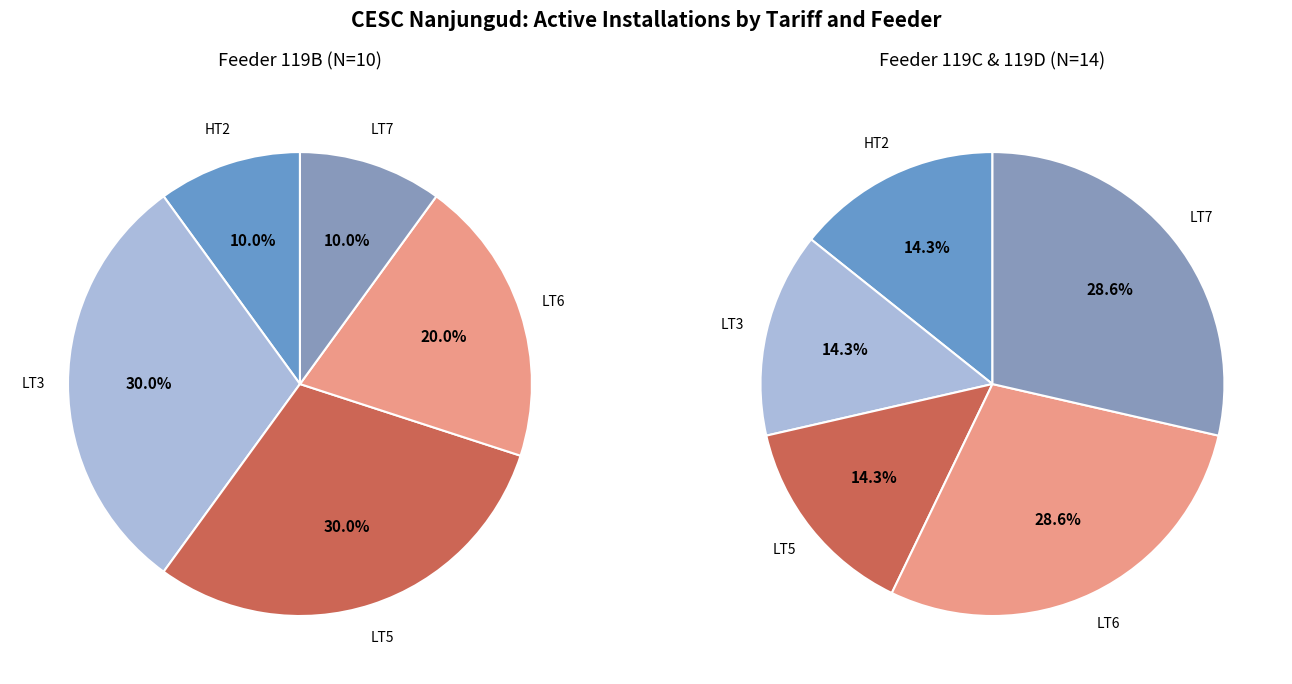

True or false: 2 accounts for 10% of the total.

True